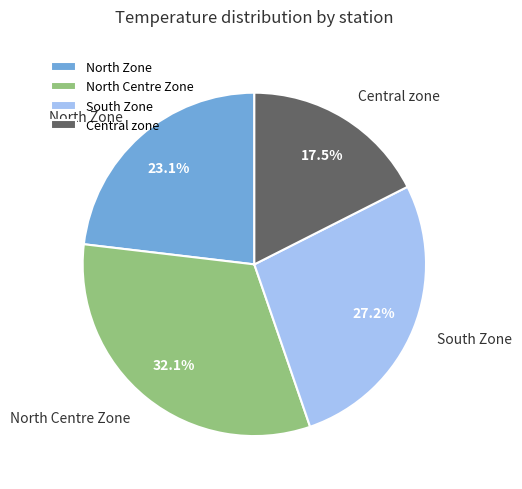

Does any single category account for the majority?

No